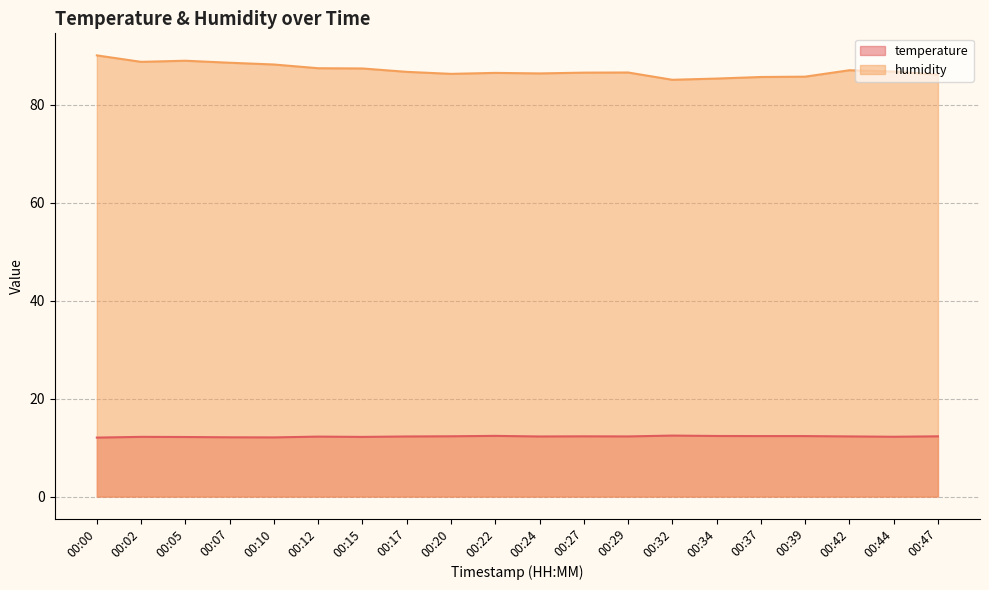

How many lines are shown in the chart?

2